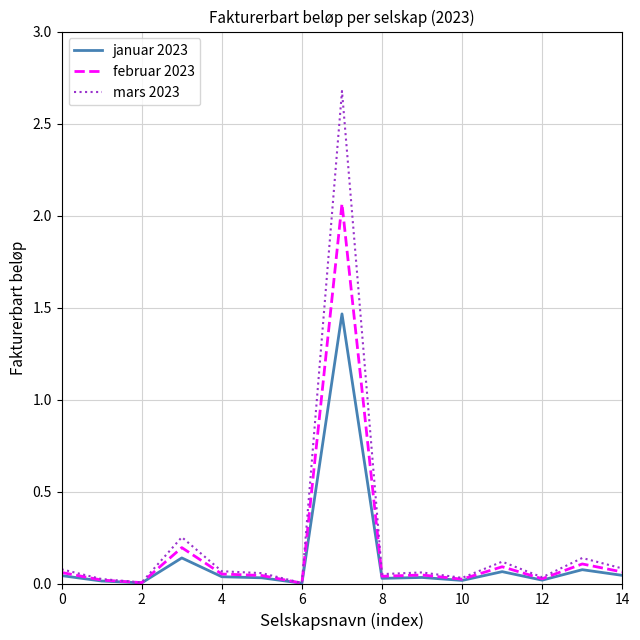

Which series has the largest range (max minus min)?

mars 2023